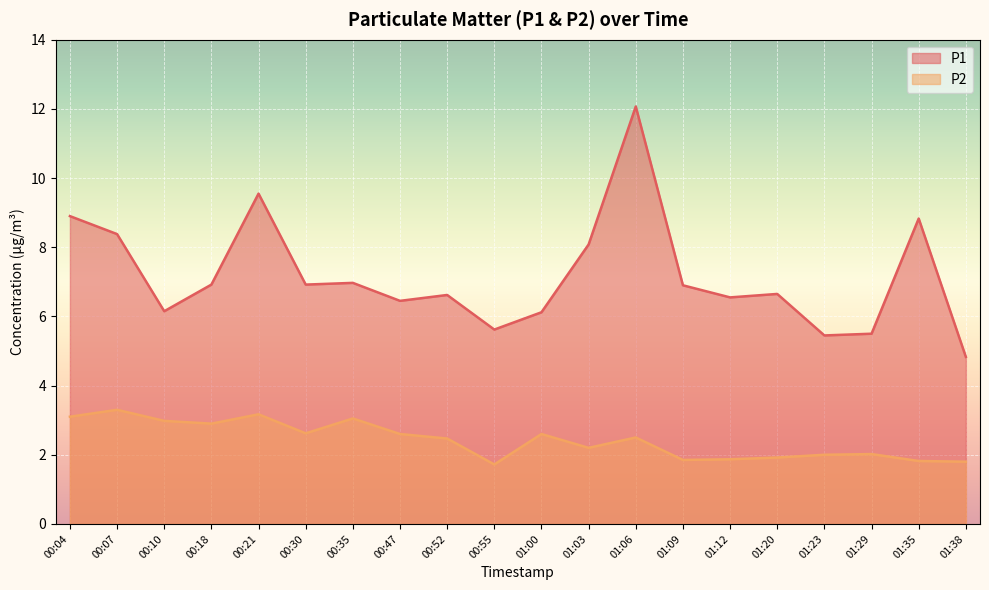

What is the difference between the highest and lowest values at 01:03?

5.9